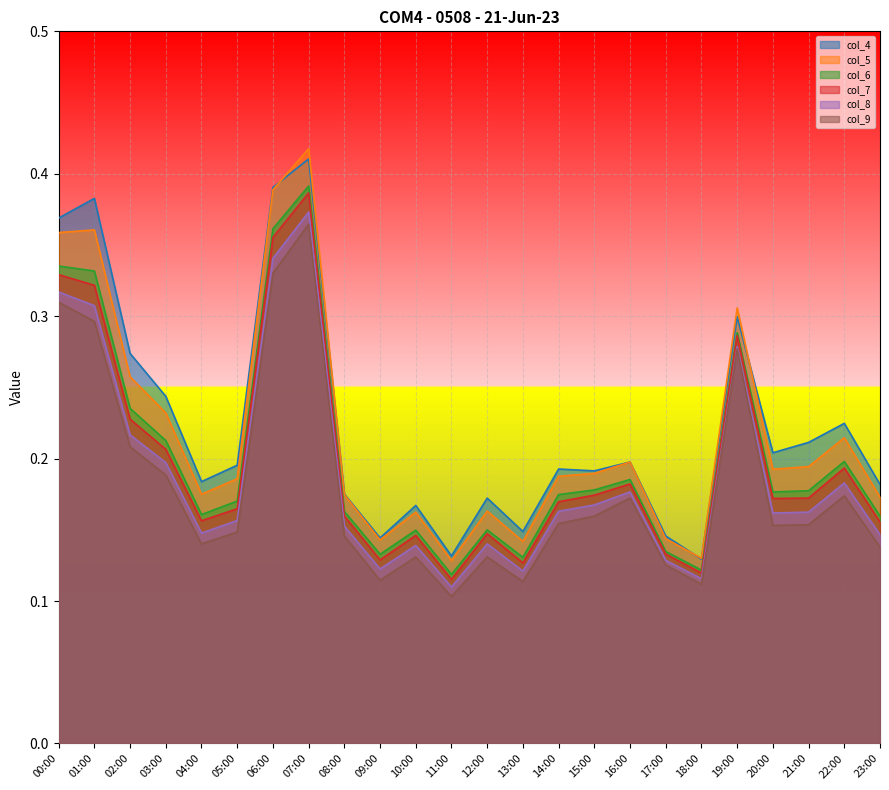

What is the minimum value shown in the chart?

0.1